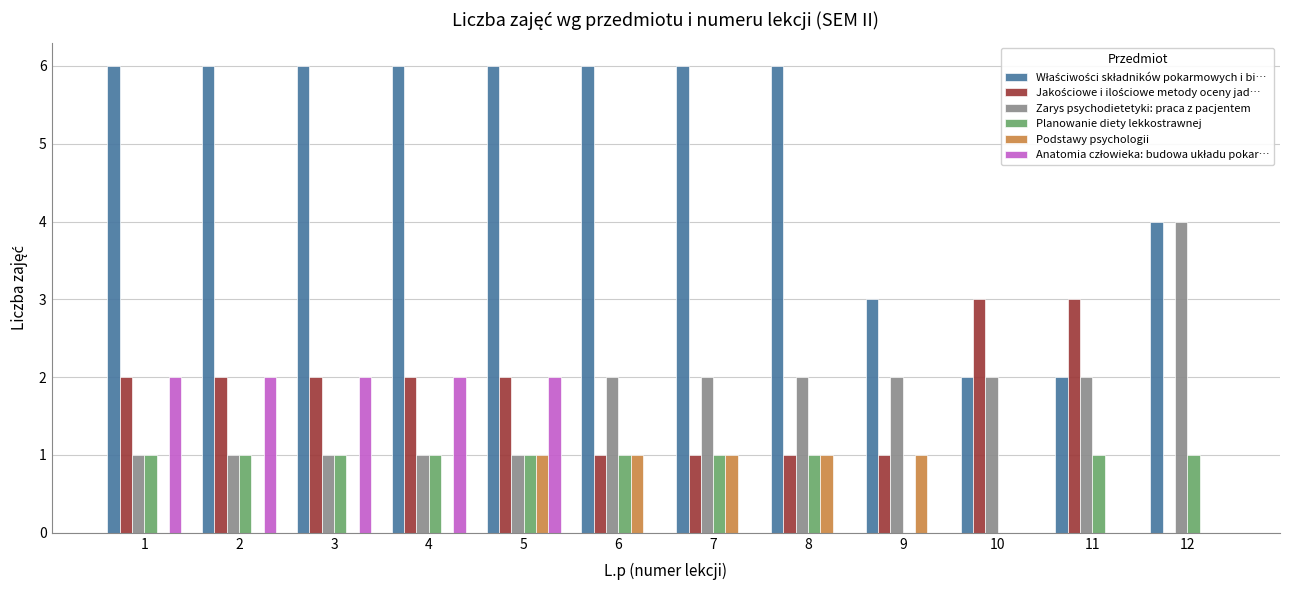

True or false: Zarys psychodietetyki: praca z pacjentem has a value of 7 at 12.

False